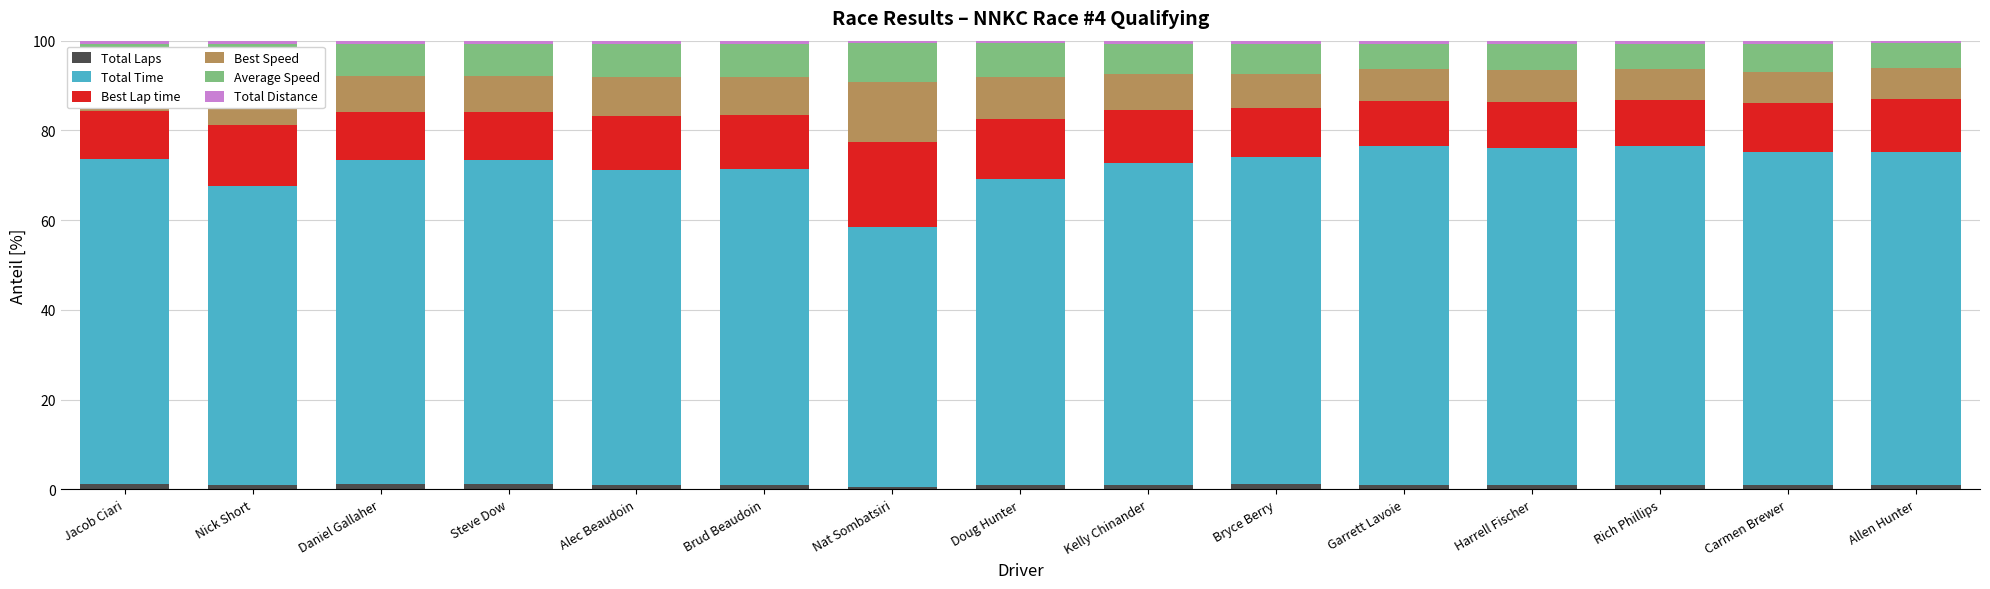

Is it true that Best Speed equals 13.3 at Nat Sombatsiri?

True